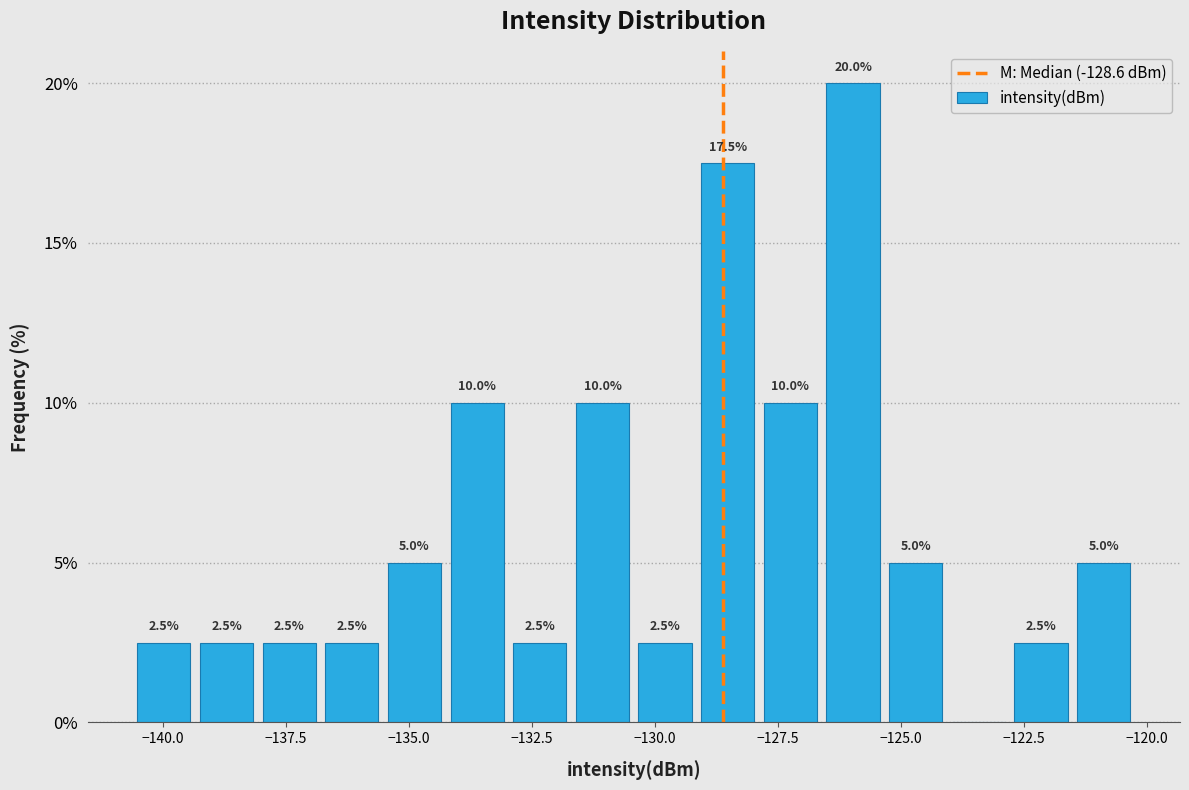

Around what value on the x-axis is the tallest bar? Give the approximate position of its centre, as read against the axis.

-126.0